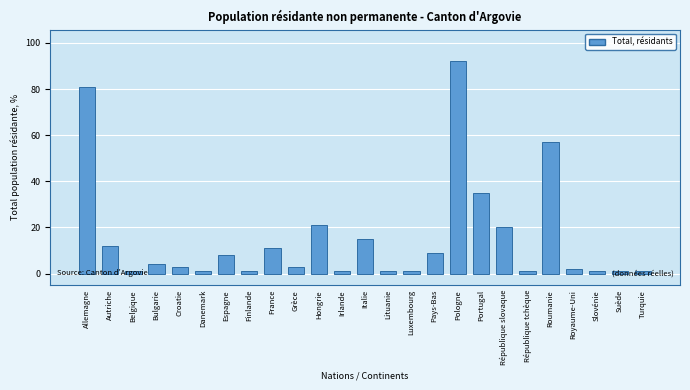

Approximately how many times larger is the value at Pologne compared to Hongrie?

4.4